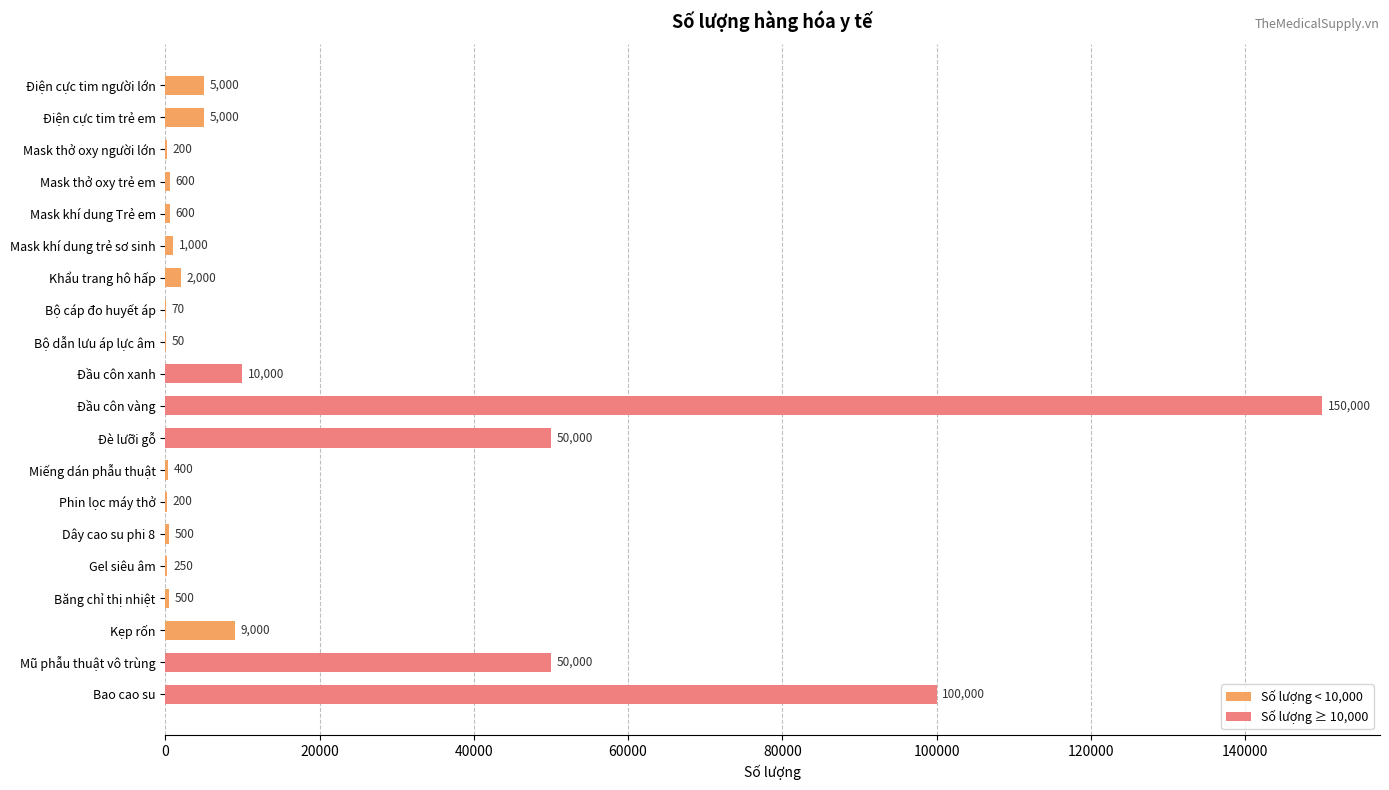

Which category has the highest value across all series?

Đầu côn vàng